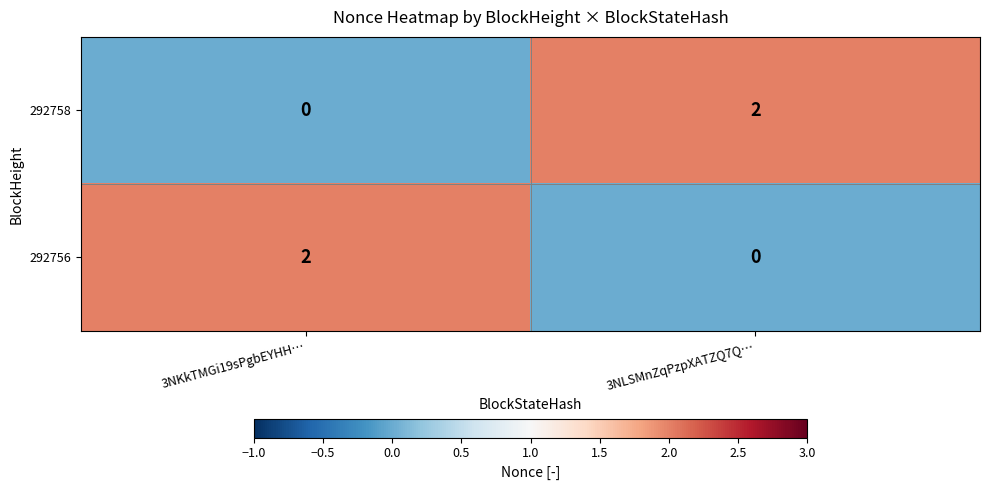

At which label is 292758 closest to 1?

3NKkTMGi19sPgbEYHH…